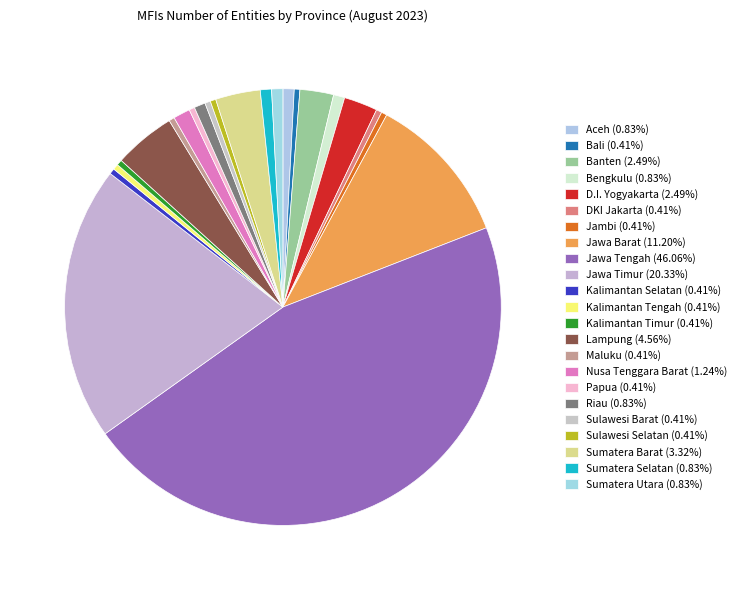

Which category has the biggest portion of the pie?

Jawa Tengah